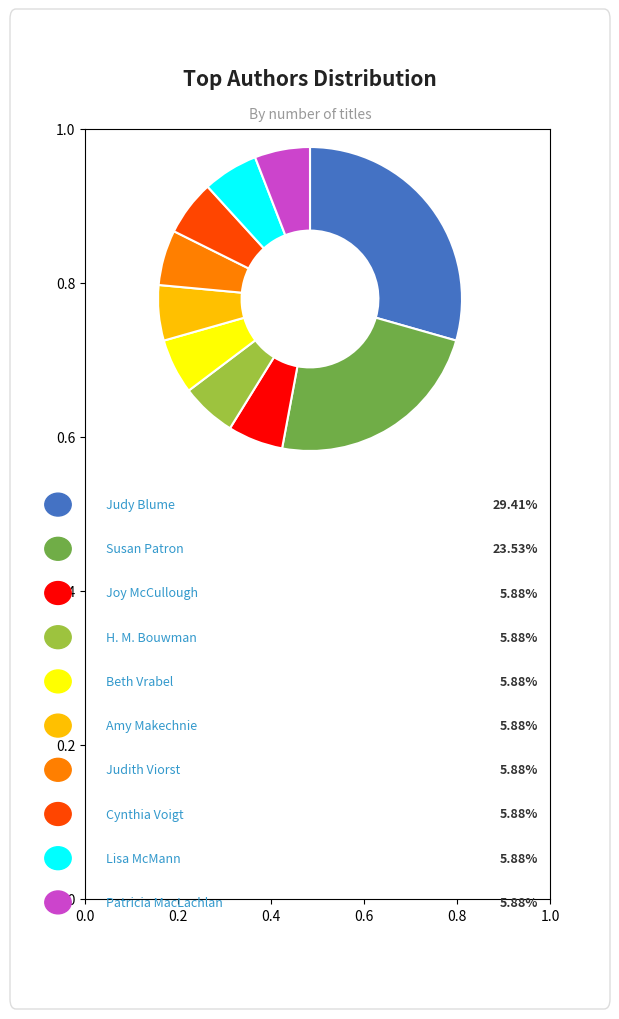

Count the number of slices in the pie.

10